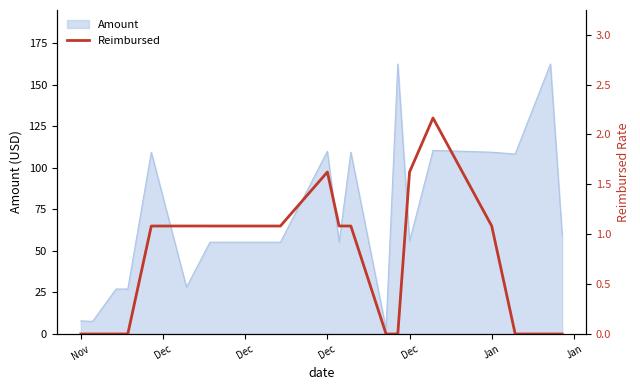

The value at Jan is 1.1. True or false?

True